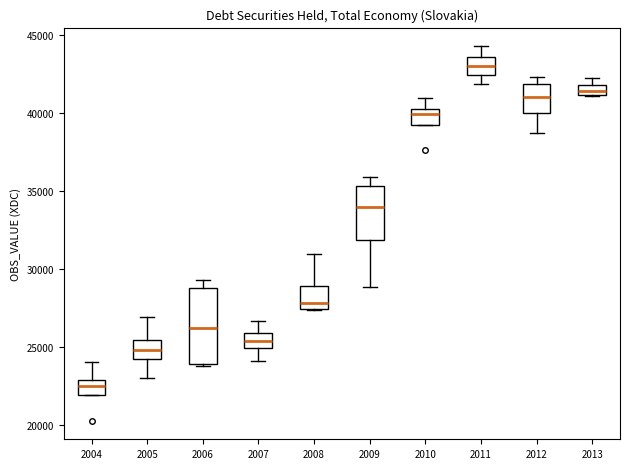

Which box is the tallest, from its lower edge to its upper edge?

2006